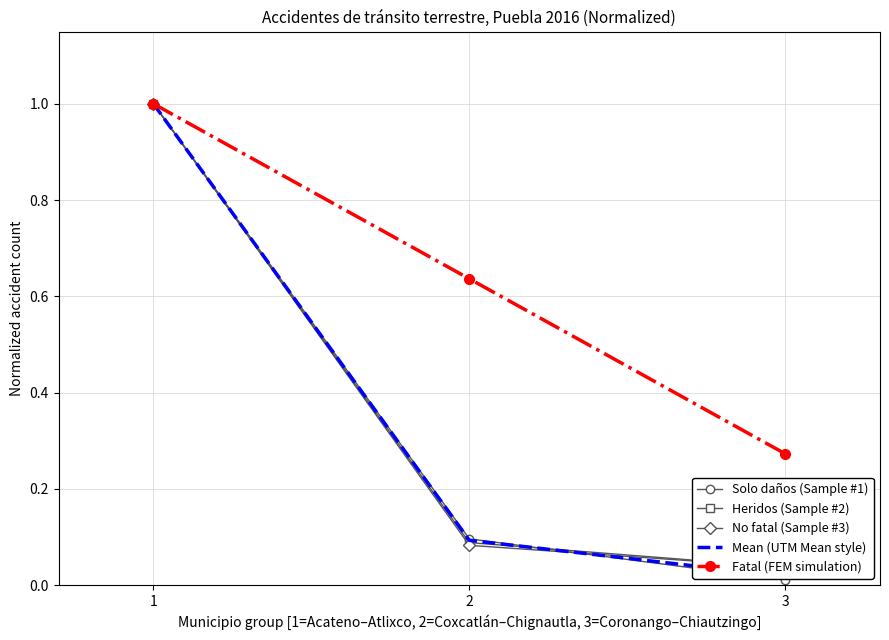

The Heridos (Sample #2) series shows 0.0 at 3. True or false?

False